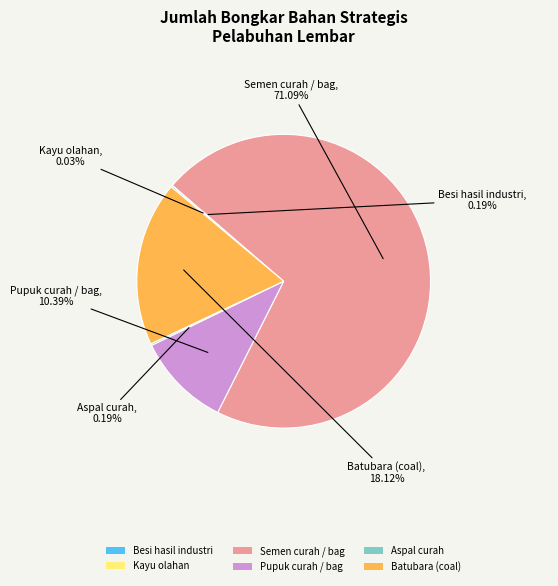

Which category has the biggest portion of the pie?

Semen curah / bag